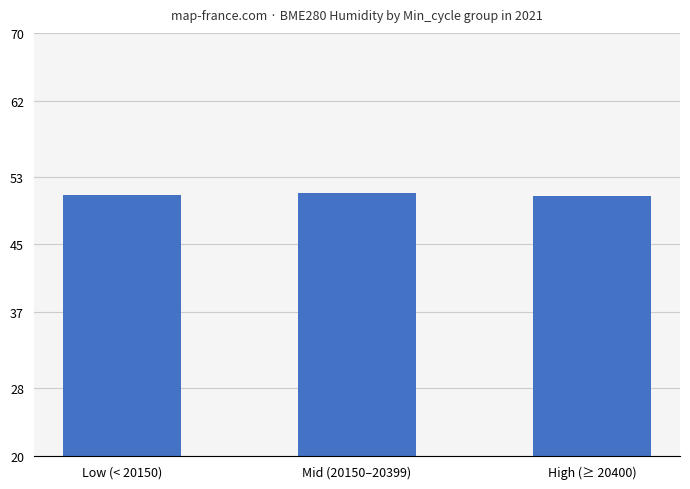

What is the ratio of the value at Mid (20150–20399) to the value at Low (< 20150)?

1.0